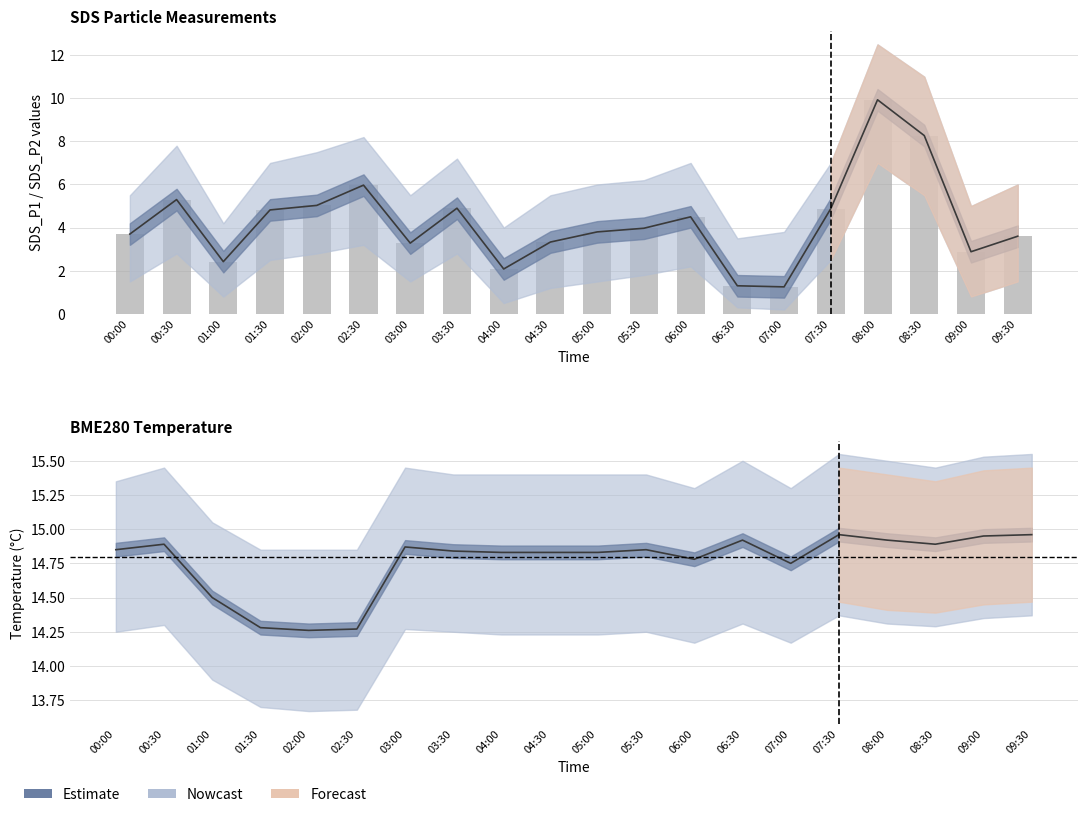

At 00:30, list the series in order from largest to smallest.

BME280 temperature, SDS_P1 mean, SDS_P1 (raw)